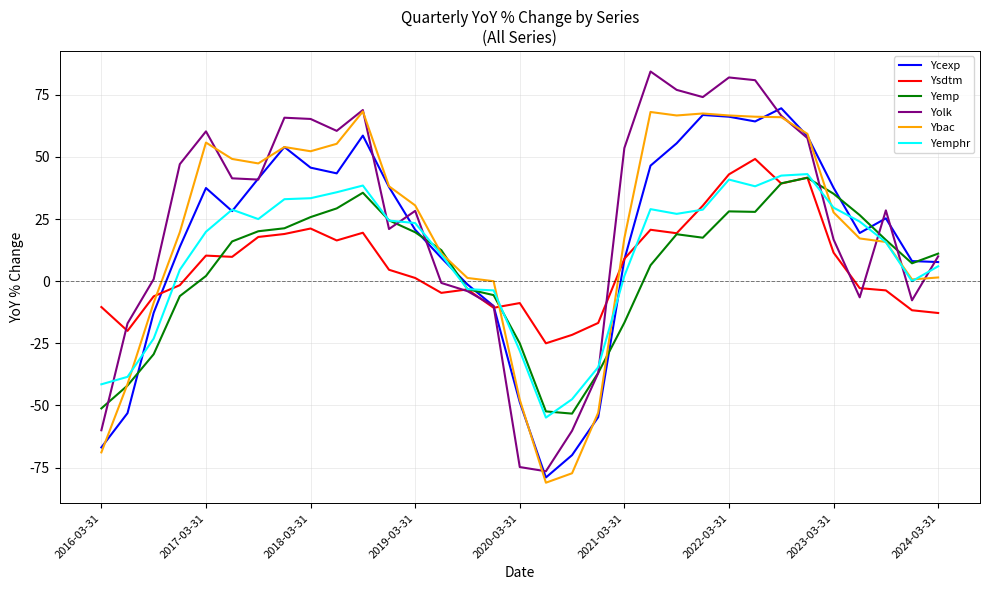

What is the greatest value displayed?

84.4